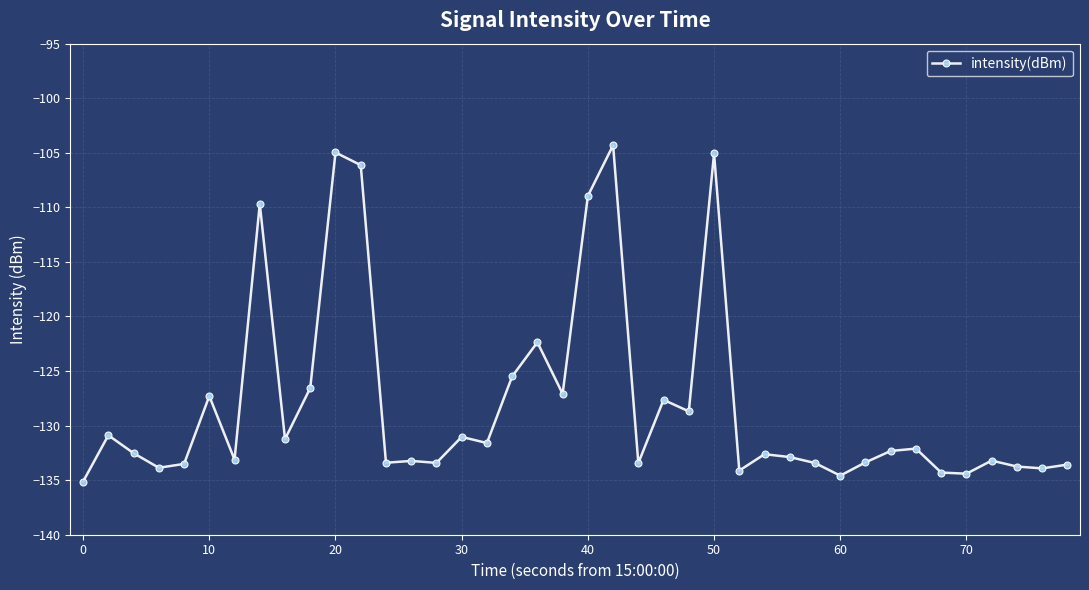

What is the value of the 36th point from the left?

-134.4